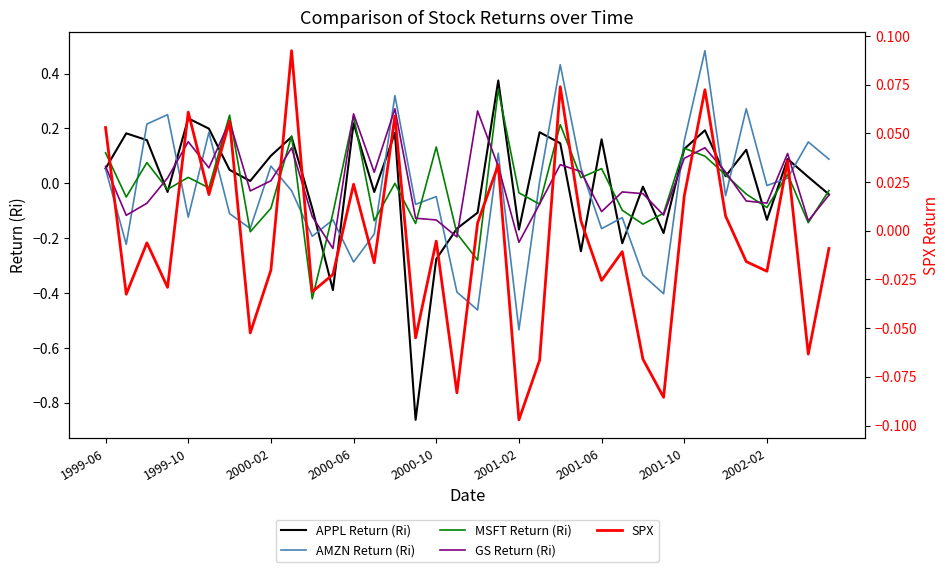

How many interior local valleys does the SPX series have?

13